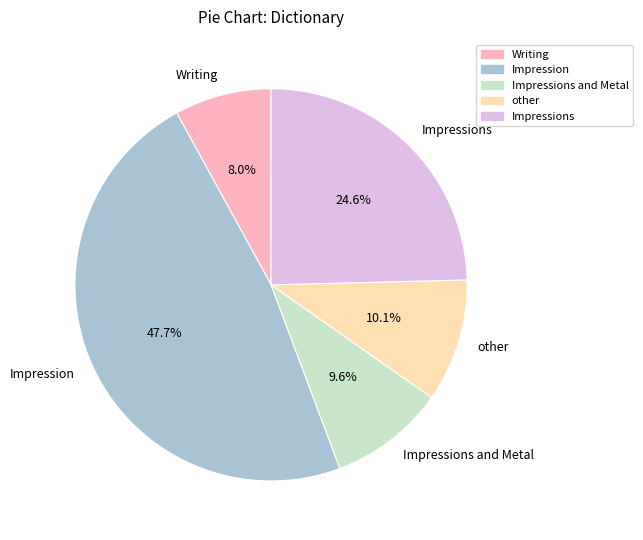

How many slices are in this pie chart?

5